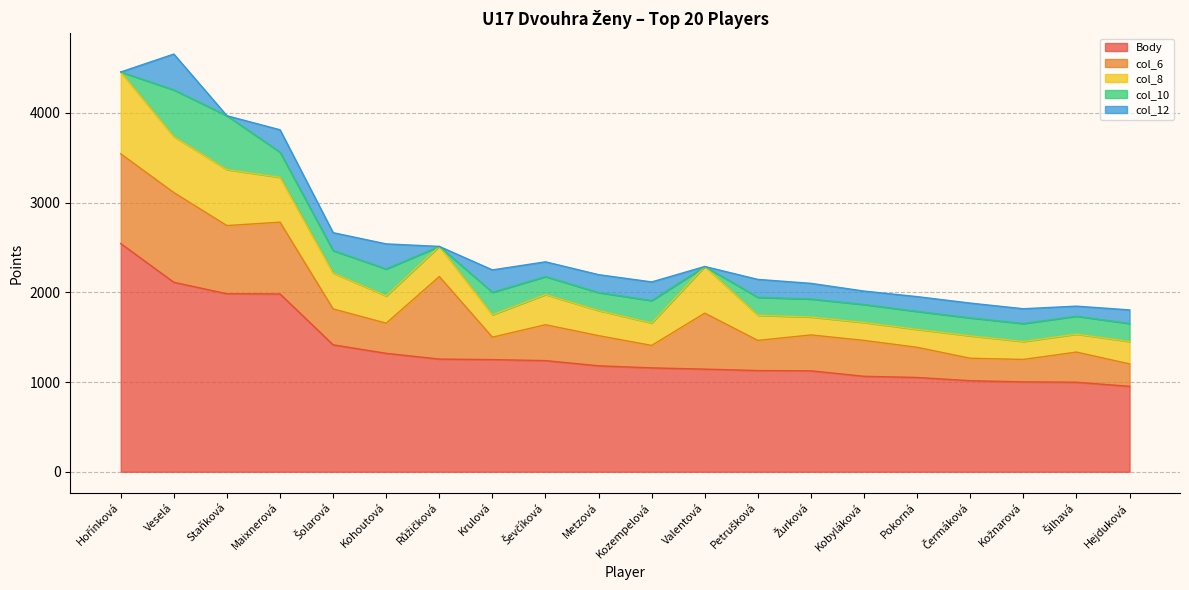

Where is the first local minimum for col_6?

Staňková